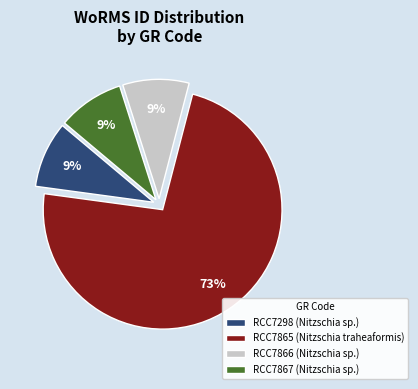

Is the sum of RCC7866 (Nitzschia sp.) and RCC7298 (Nitzschia sp.) greater than half?

No